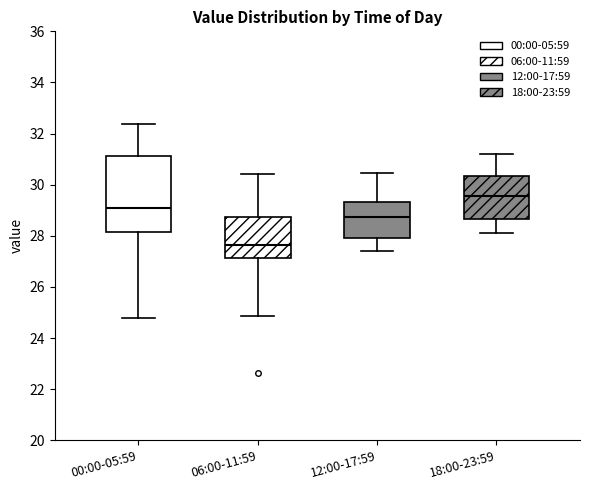

Which box has the lowest median line?

06:00-11:59